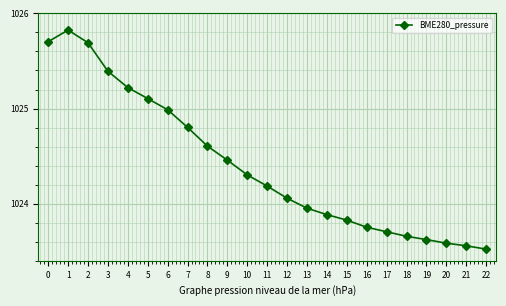

What is the difference between the second highest and minimum values?

2.2